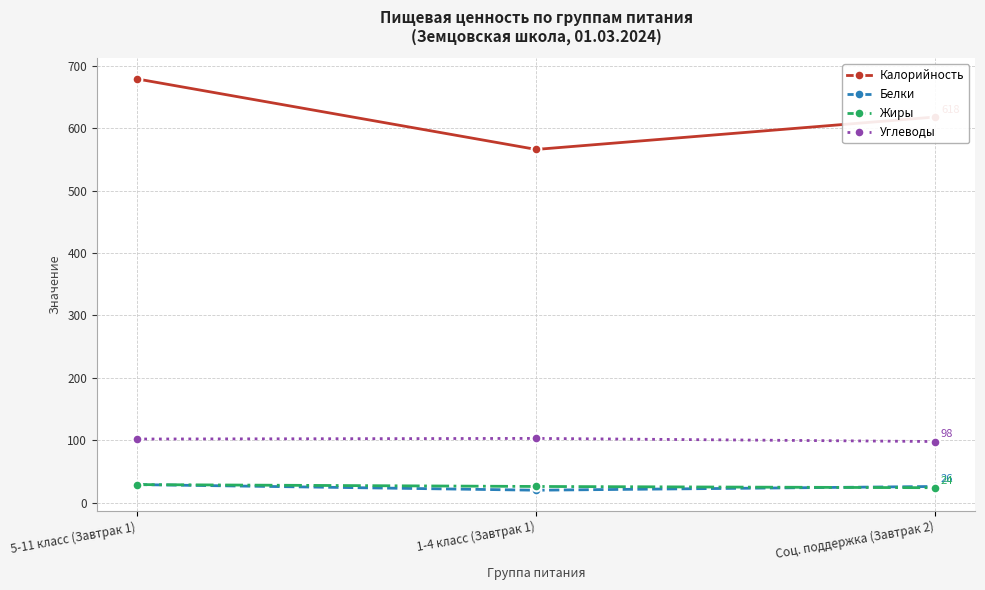

What is the label of the 1st point from the right?

Соц. поддержка (Завтрак 2)